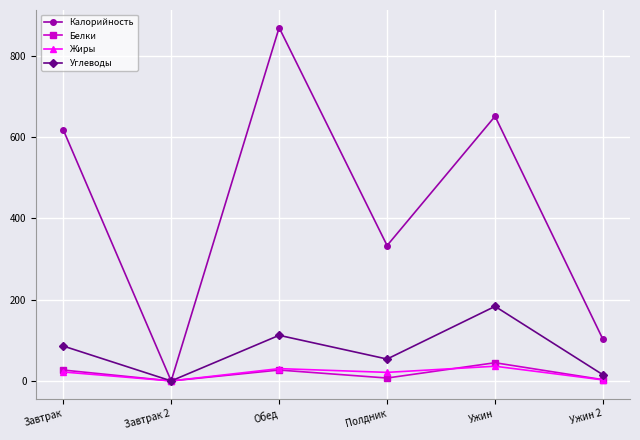

What is the spread (max minus min) of values at Ужин 2?

99.5